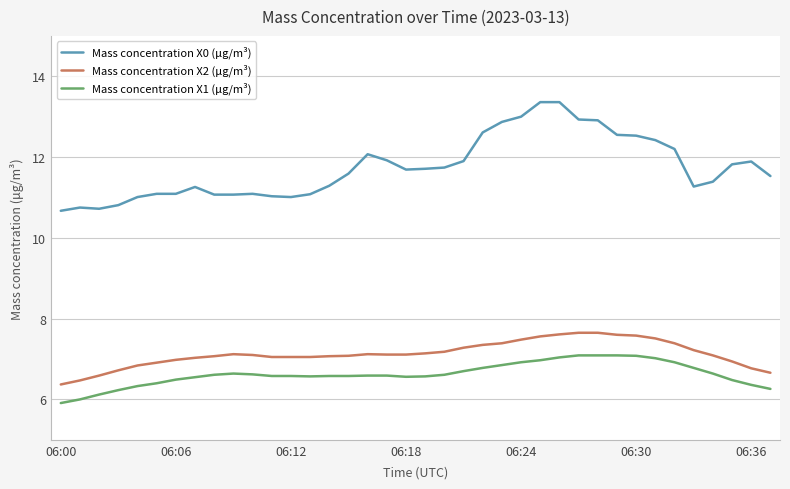

True or false: Mass concentration X2 (μg/m³) and Mass concentration X1 (μg/m³) intersect in this chart.

False